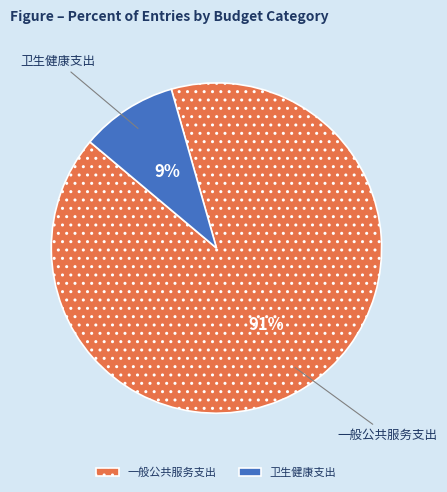

Is it true that 卫生健康支出 is 24% of the pie?

False